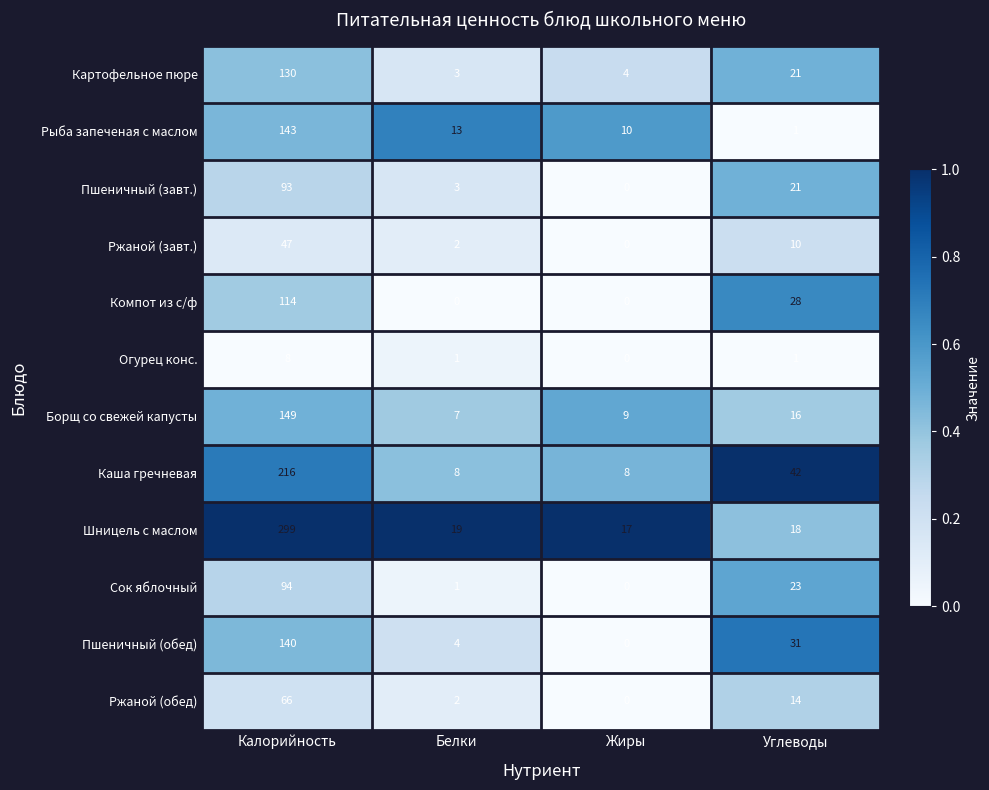

True or false: Ржаной (завт.) has a value of -19 at Жиры.

False